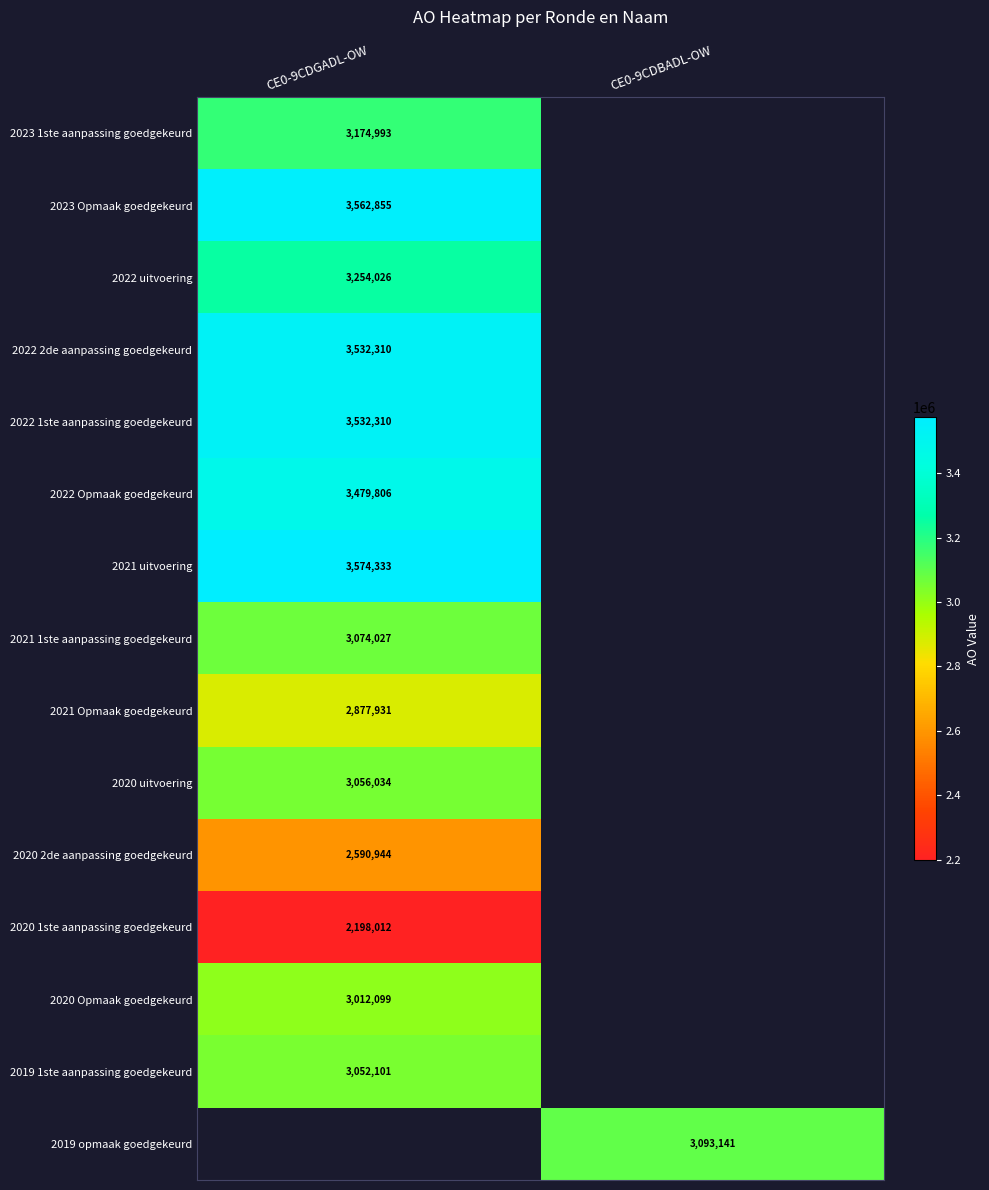

Which label corresponds to the smallest value in the chart?

CE0-9CDGADL-OW